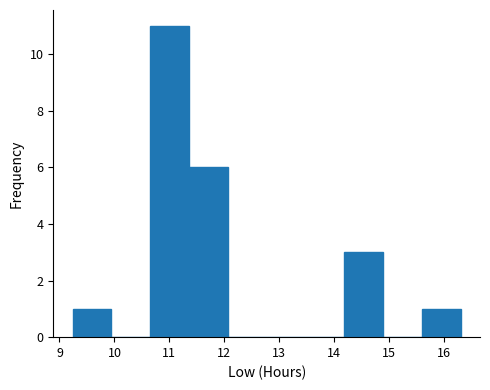

Reading left to right, transcribe this chart: for each bar, give the range it covers on the x-axis and its height. Neither the bar edges nor the heights are printed on the chart, so give them approximately, as read against the axes.

9.2 to 9.9: 1
9.9 to 10.7: 0
10.7 to 11.4: 11
11.4 to 12.1: 6
12.1 to 12.8: 0
12.8 to 13.5: 0
13.5 to 14.2: 0
14.2 to 14.9: 3
14.9 to 15.6: 0
15.6 to 16.3: 1